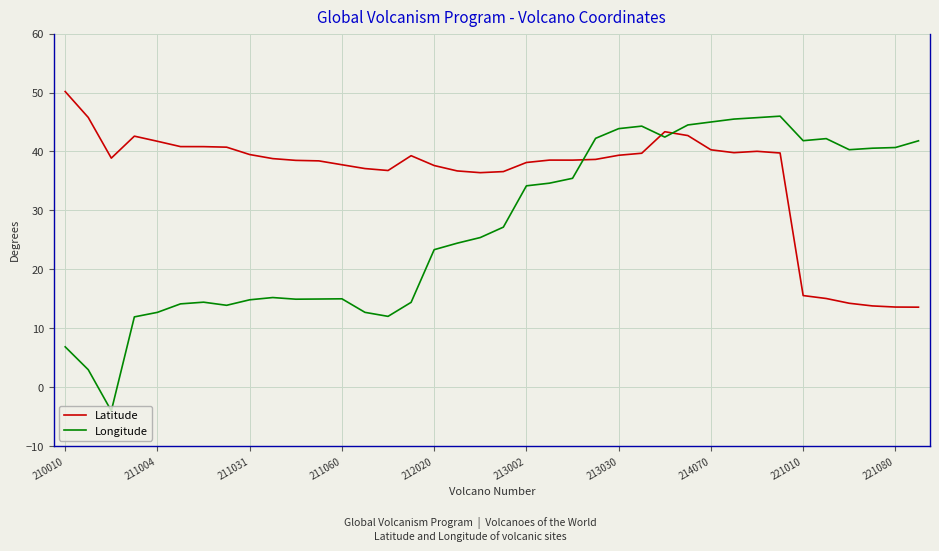

Which series has the widest spread of values?

Longitude